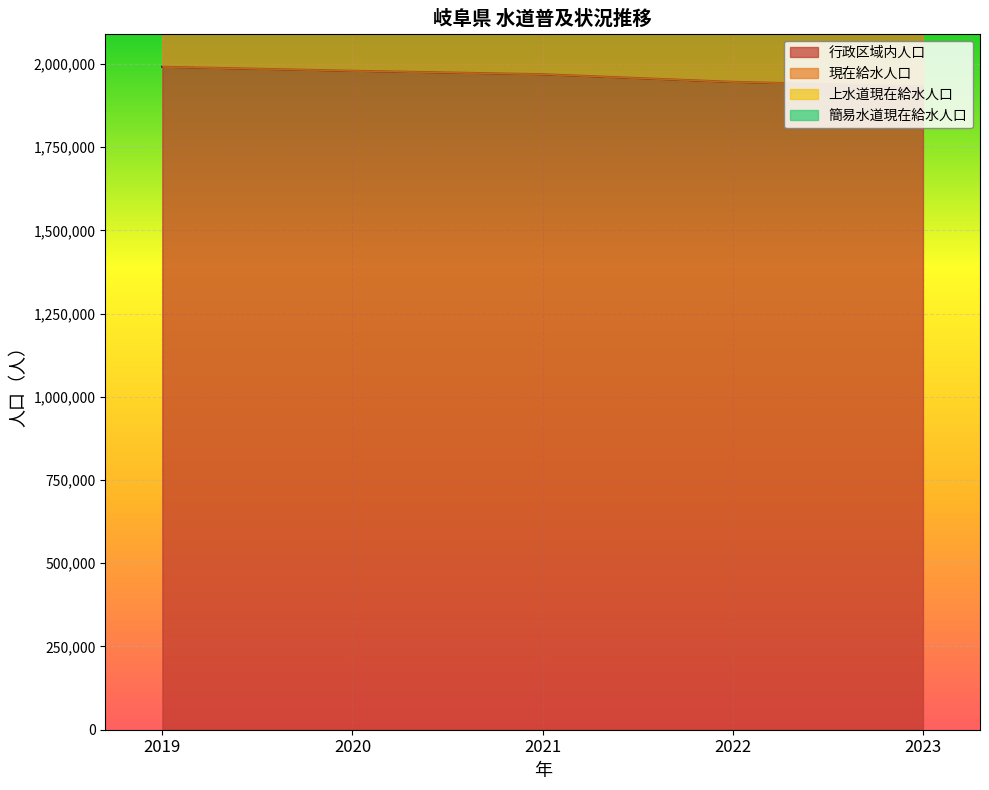

True or false: 行政区域内人口 has more than 1 interior local peaks.

False